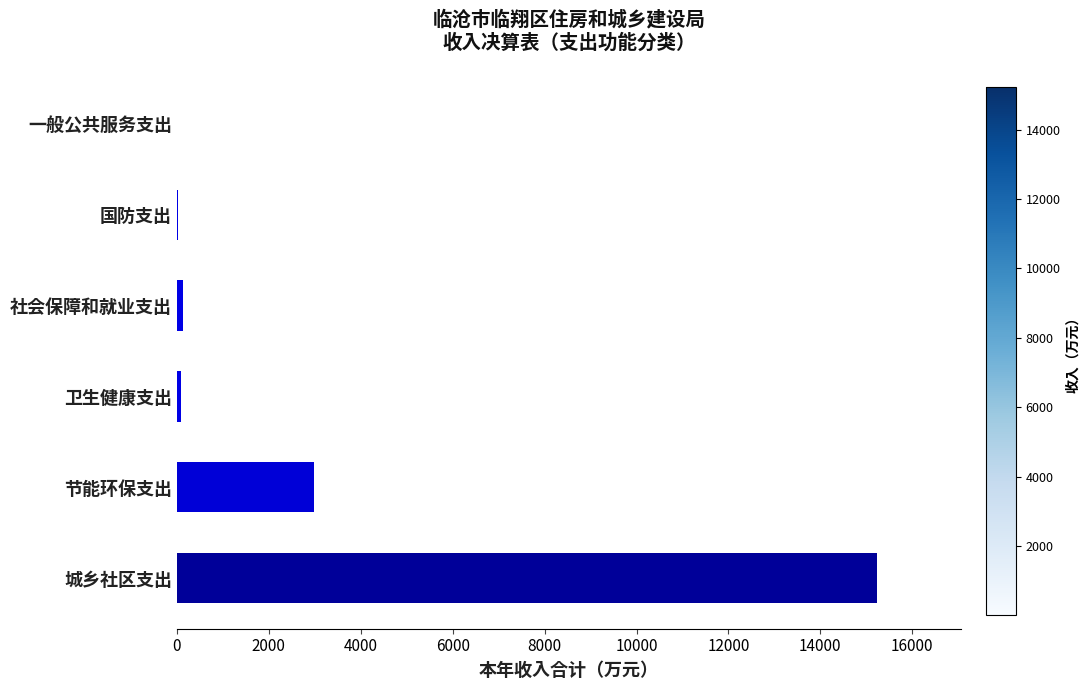

The chart shows a value of 2974.5 at 节能环保支出. True or false?

True